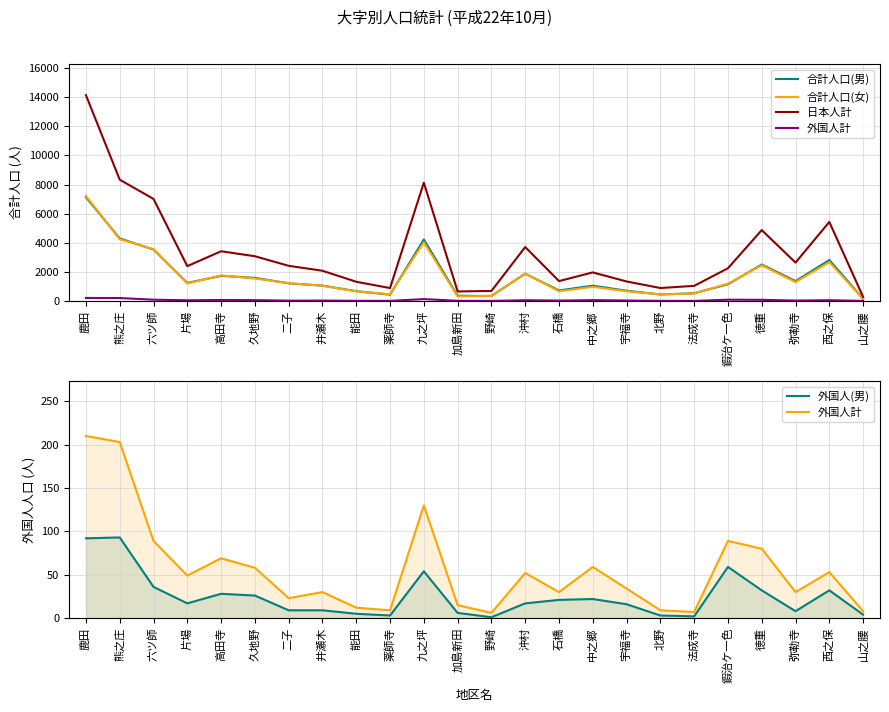

What position from the right is 徳重?

4